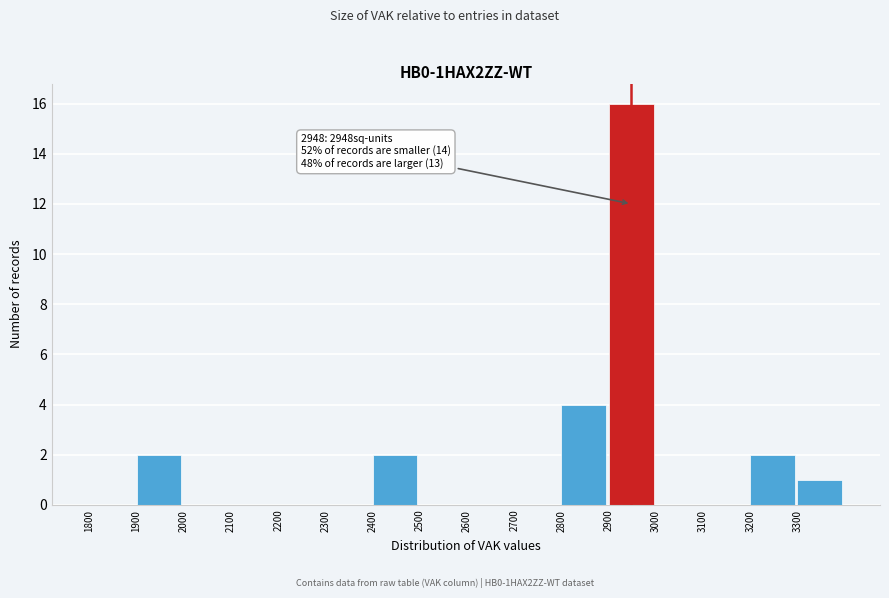

Over which range of the x-axis is the bar tallest?

2900 to 3000